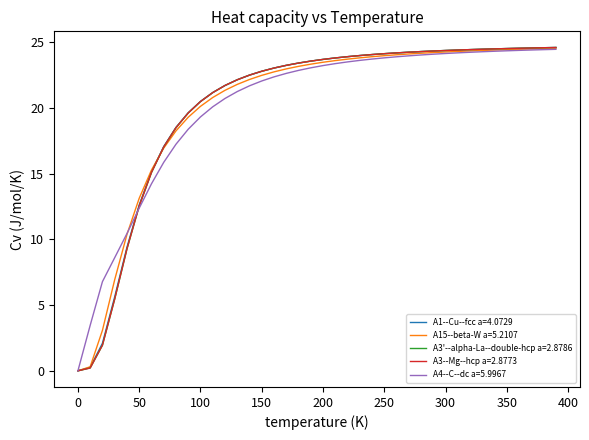

What is the greatest value displayed?

24.6